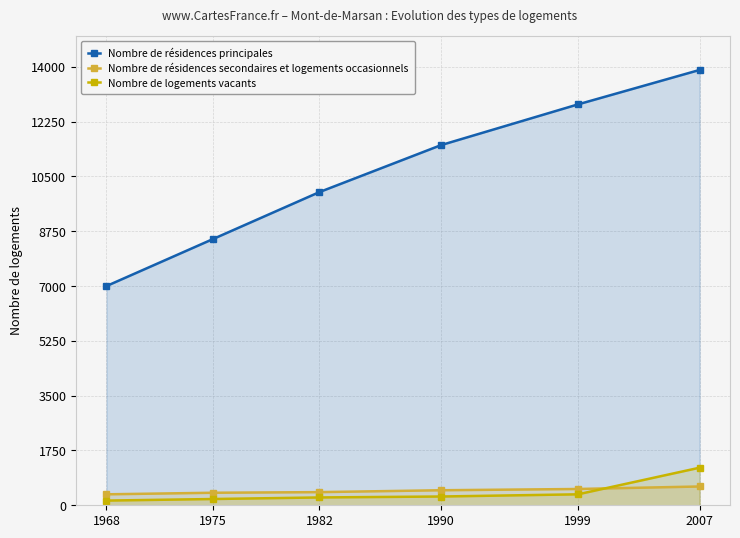

True or false: Nombre de logements vacants and Nombre de résidences principales intersect in this chart.

False